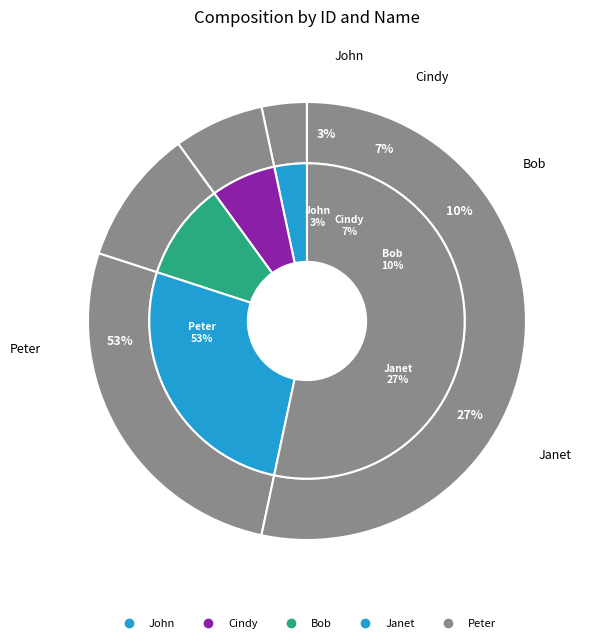

To the nearest percent, what is the average slice percentage?

20%